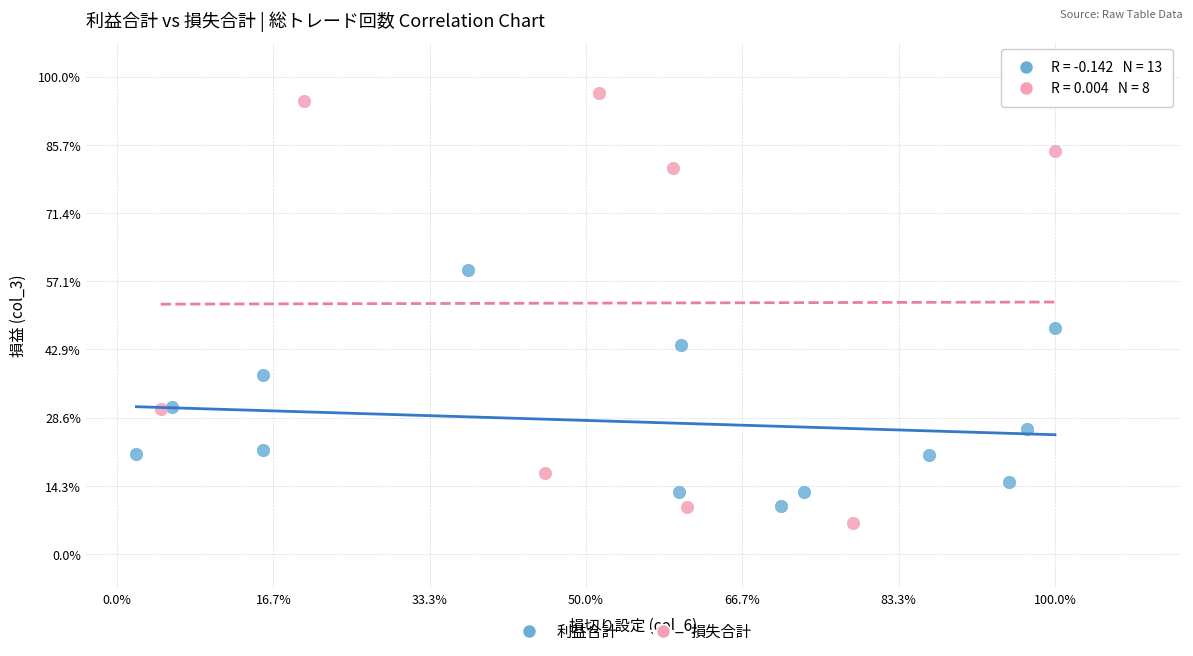

Which series reaches the minimum Y coordinate?

損失合計